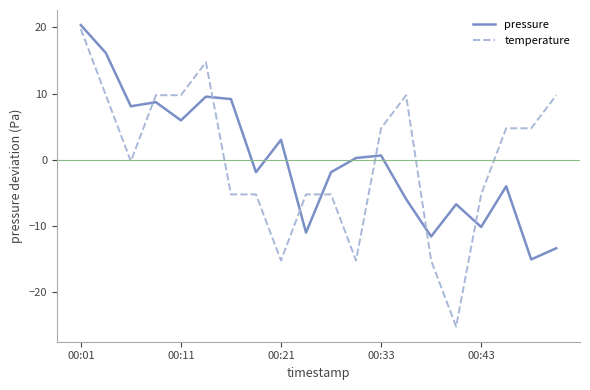

What is the greatest value displayed?

20.4